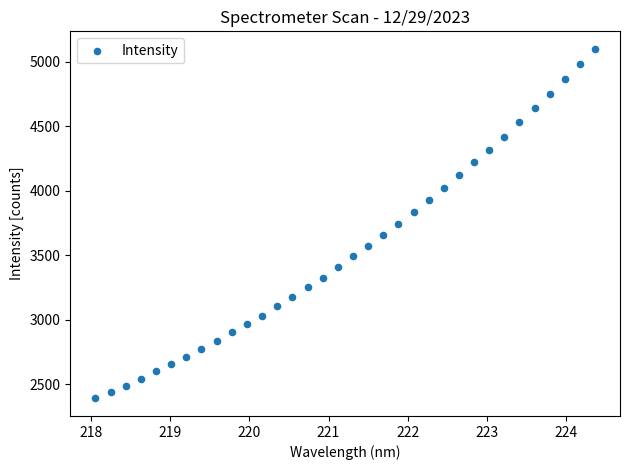

What is the range of Y values (max minus min)?

2707.2